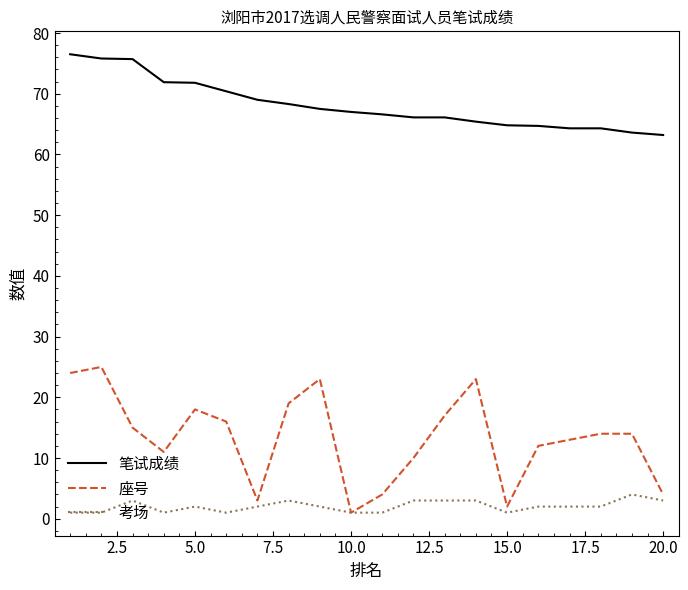

At how many categories does at least one series exceed 74?

3